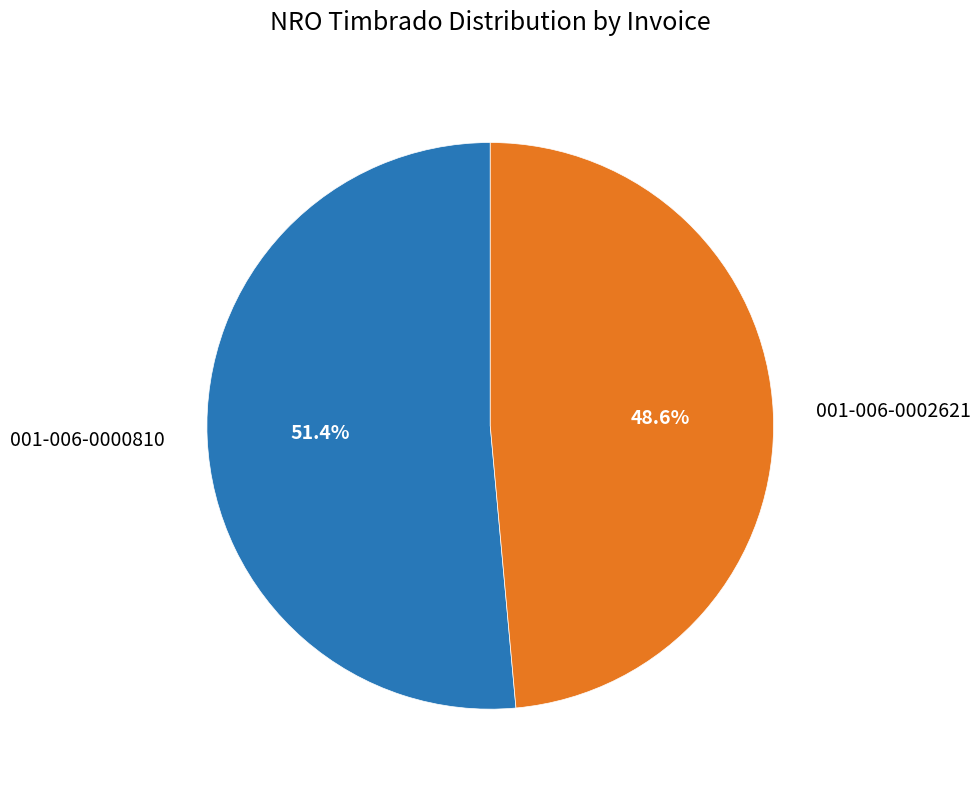

What is the largest slice in the pie chart?

001-006-0000810